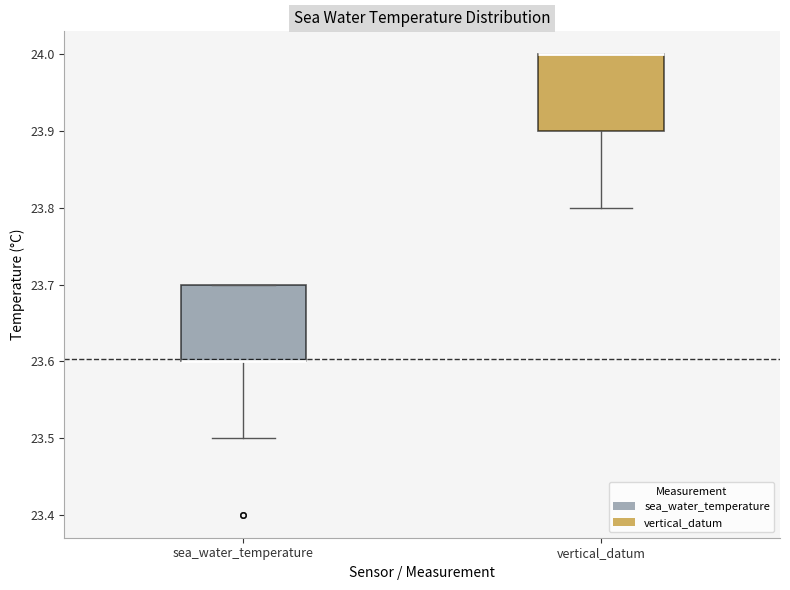

Where is the lower edge of the box for sea_water_temperature on the y-axis? The values are not printed on the chart, so give them approximately, as read against the axis.

23.6